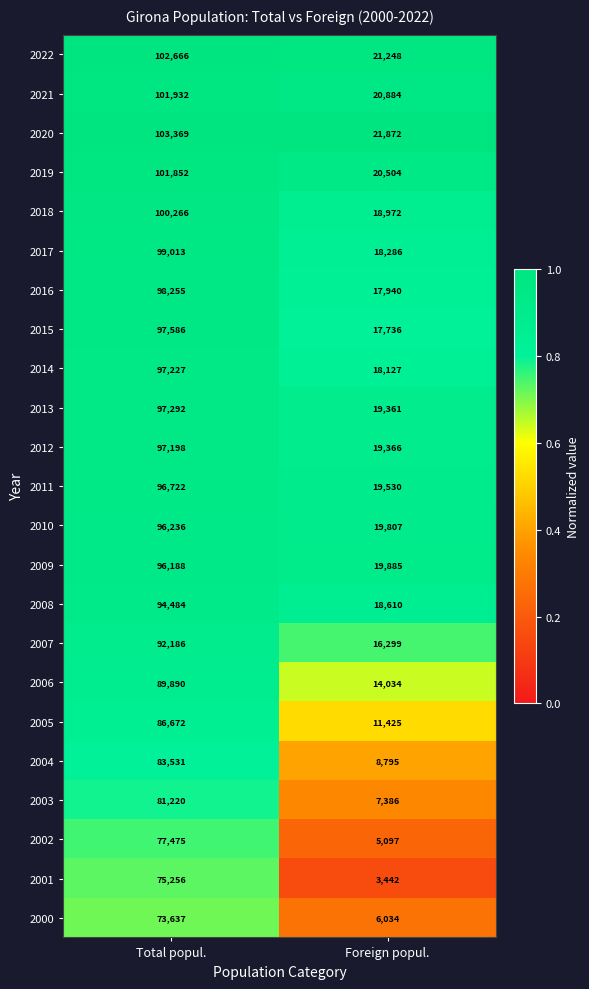

What is the total value across all series at Total popul.?

2140153